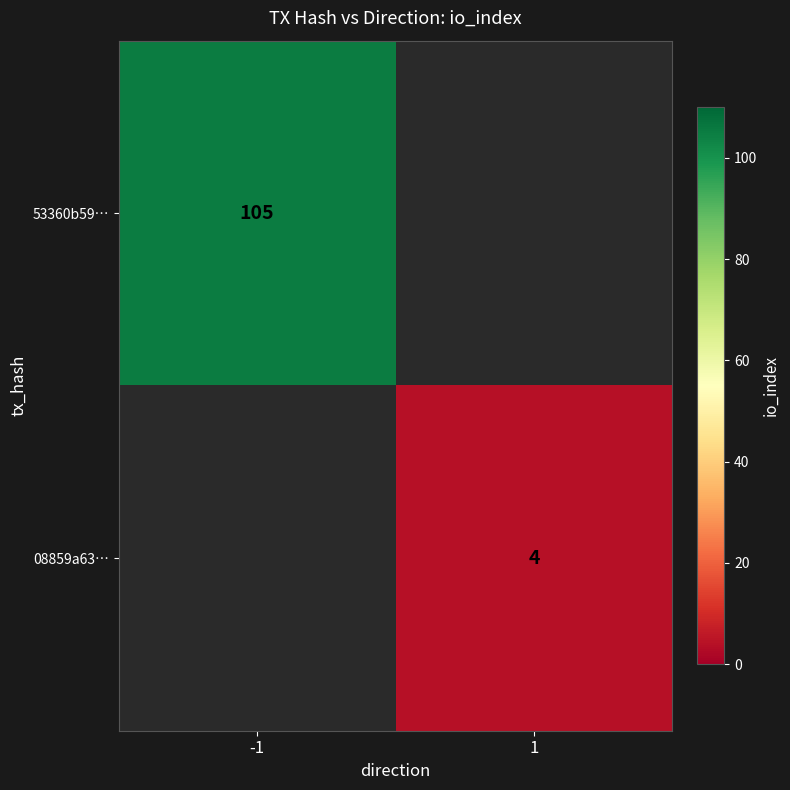

At how many categories does at least one series exceed 63?

1